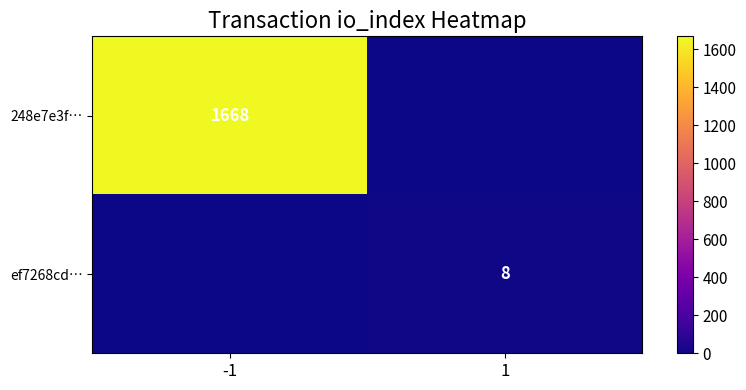

Which label corresponds to the largest value in the chart?

-1